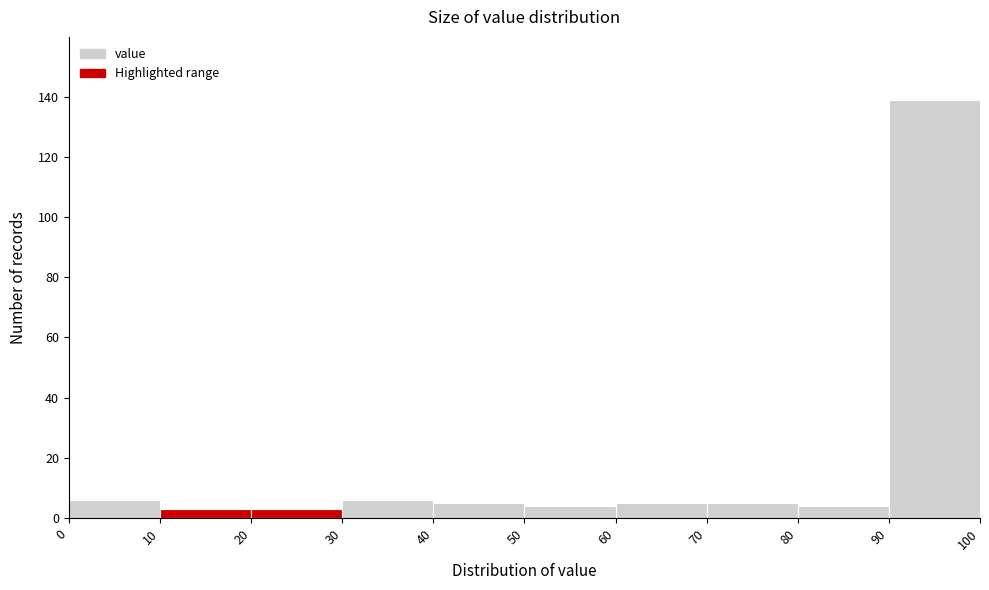

Over which range of the x-axis is the bar tallest?

90 to 100